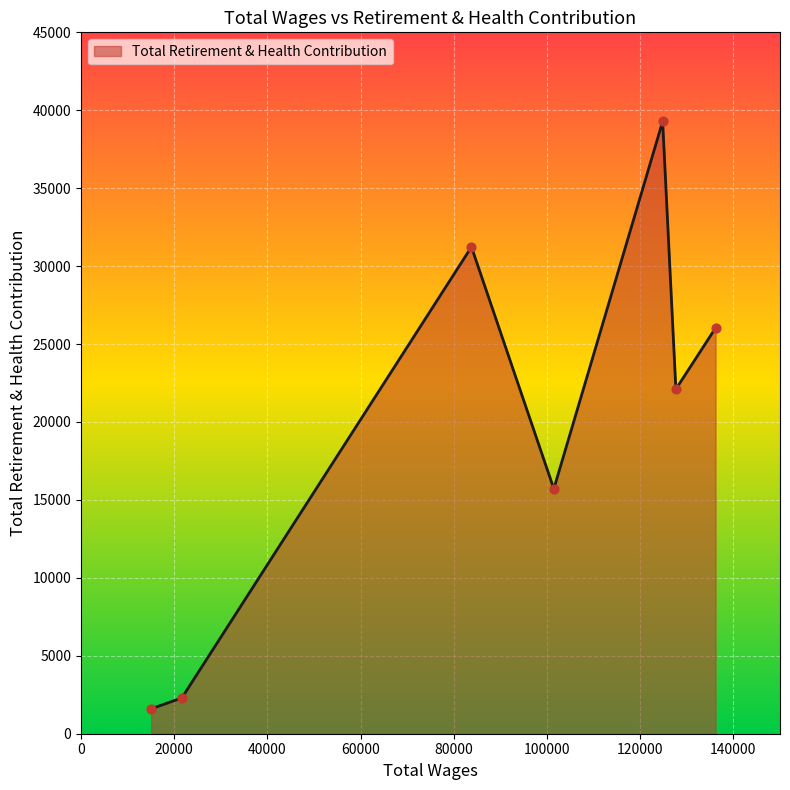

What is the minimum value shown in the chart?

1599